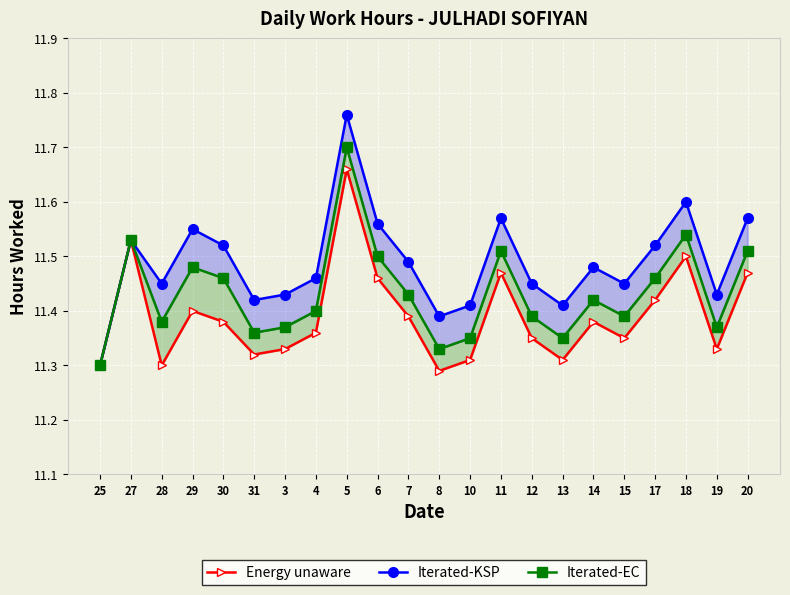

Is this an area chart (filled region under the line)?

No